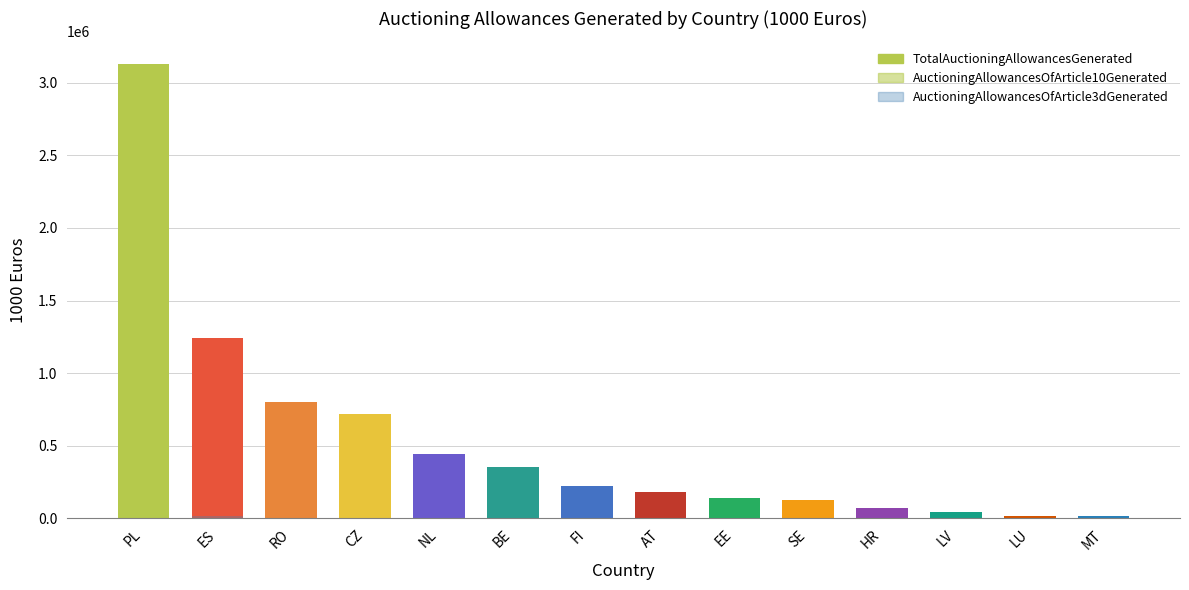

What is the label of the 5th bar from the left?

NL